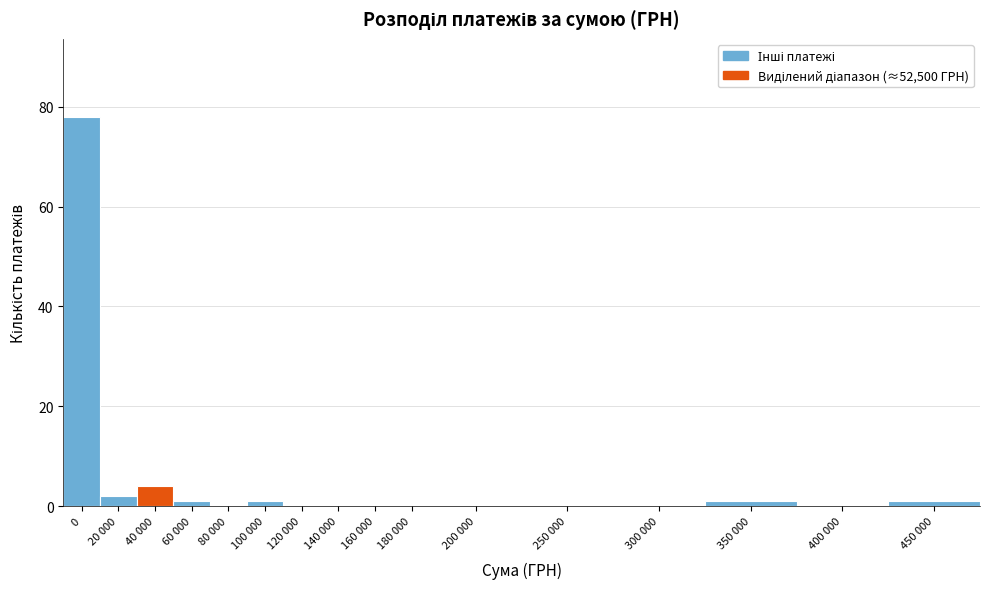

Reading right to left, list all the values displayed in this chart.

450 000=1	400 000=0	350 000=1	300 000=0	250 000=0	200 000=0	180 000=0	160 000=0	140 000=0	120 000=0	100 000=1	80 000=0	60 000=1	40 000=4	20 000=2	0=78